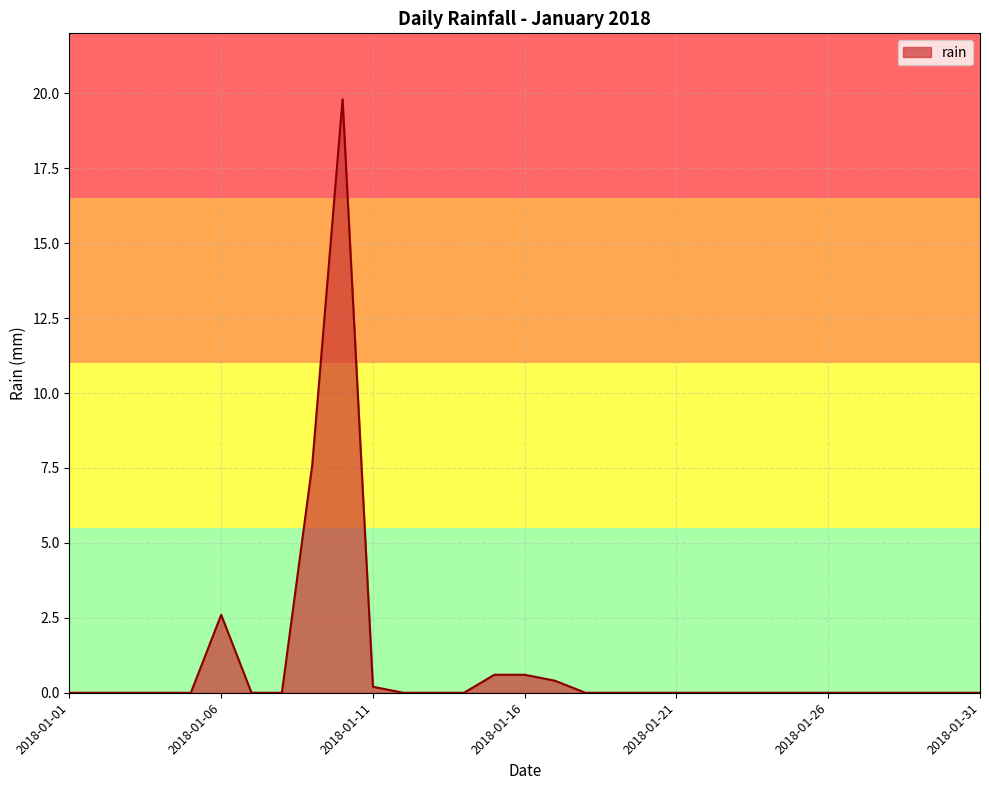

What is the difference between the maximum and minimum values?

19.8